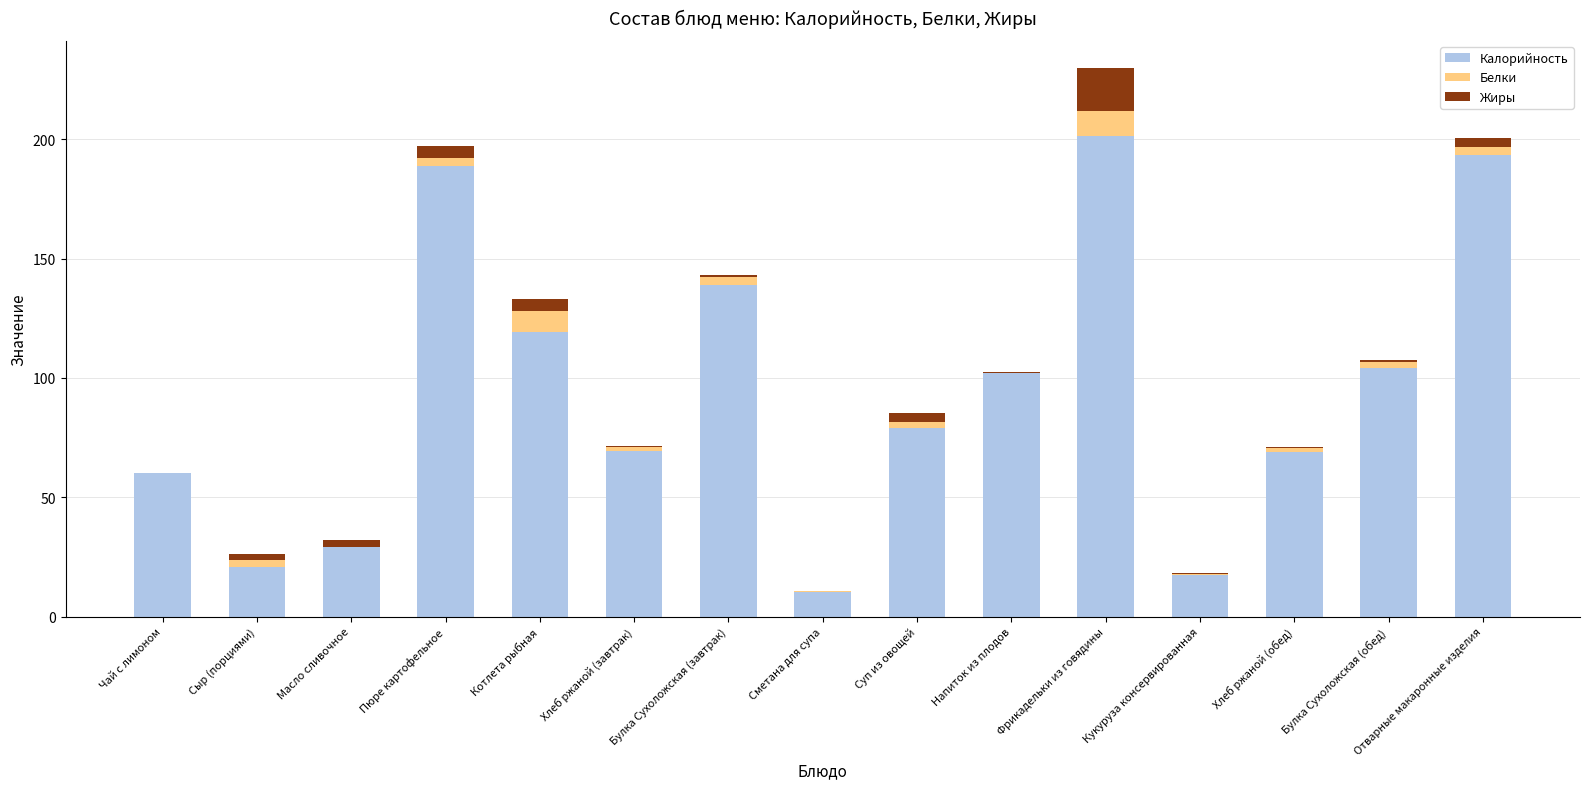

At which category is the sum across all series the highest?

Фрикадельки из говядины